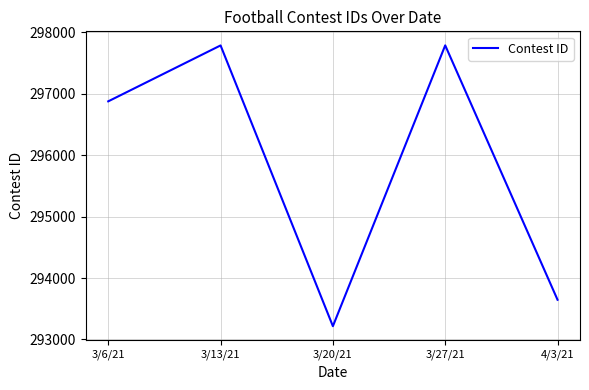

What is the change in value from 3/6/21 to 4/3/21?

-3230